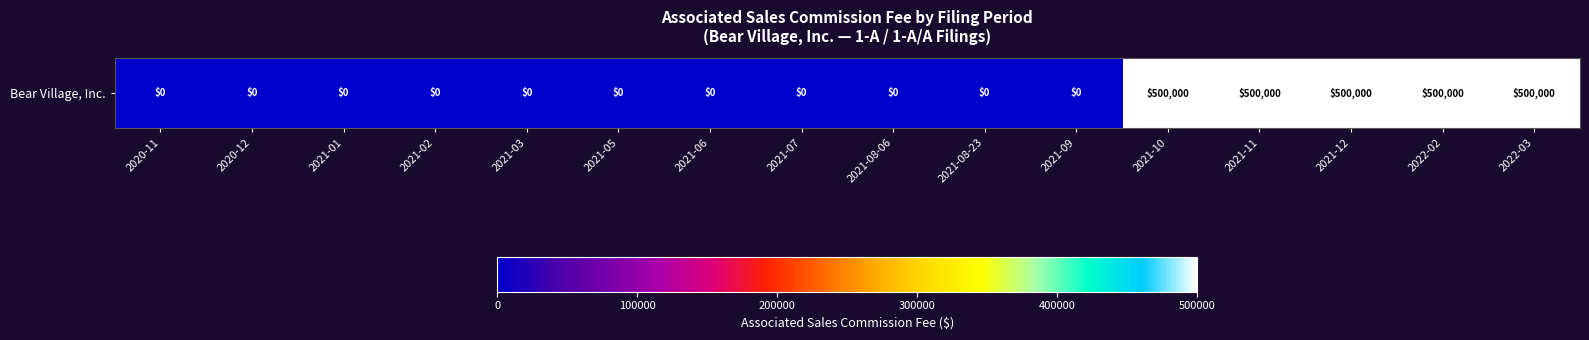

The value at 2021-05 is 221626. True or false?

False